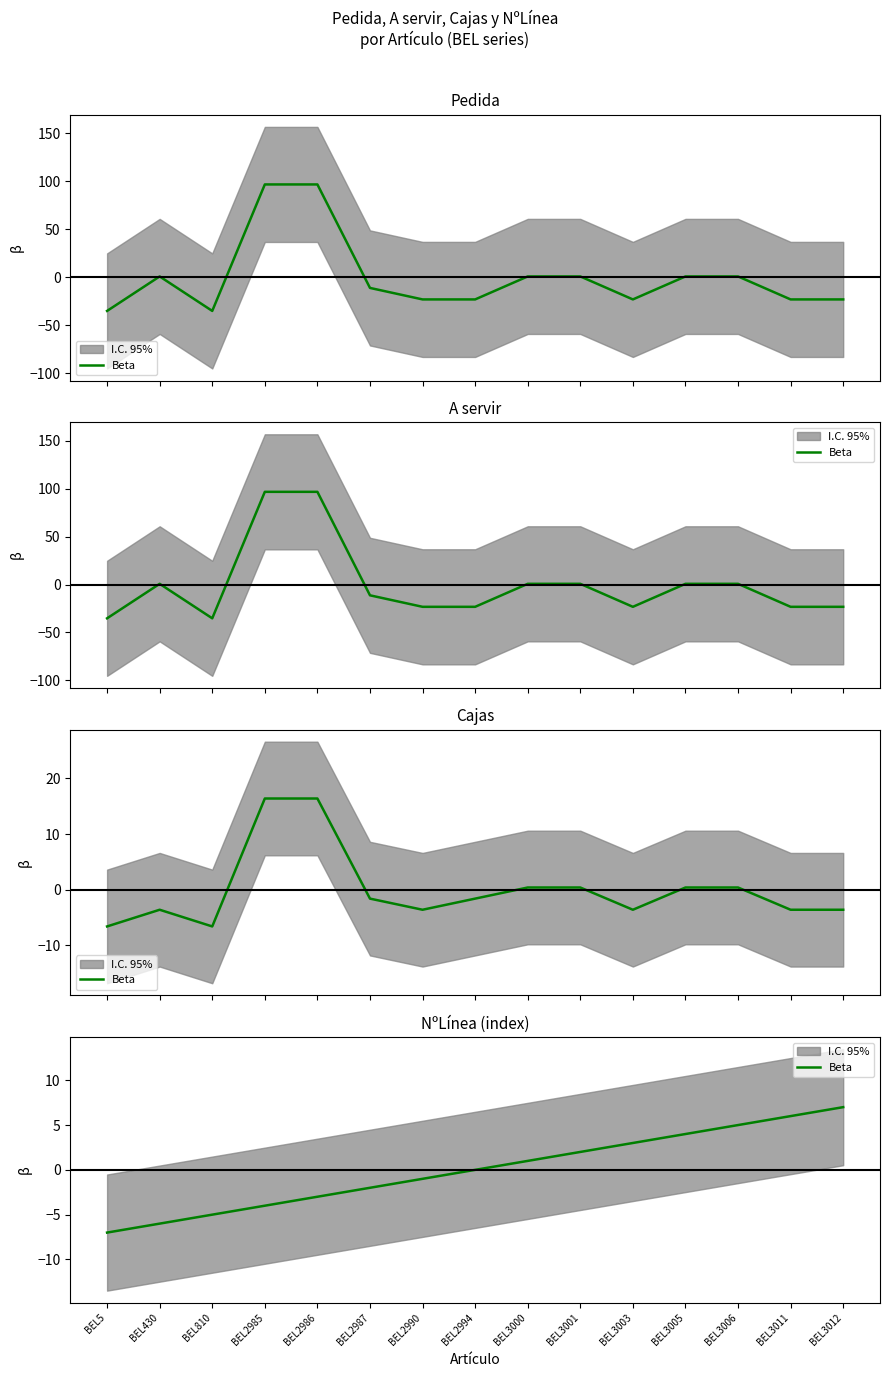

Reading left to right, extract all data points from this chart.

BEL5=-7	BEL430=-6	BEL810=-5	BEL2985=-4	BEL2986=-3	BEL2987=-2	BEL2990=-1	BEL2994=0	BEL3000=1	BEL3001=2	BEL3003=3	BEL3005=4	BEL3006=5	BEL3011=6	BEL3012=7